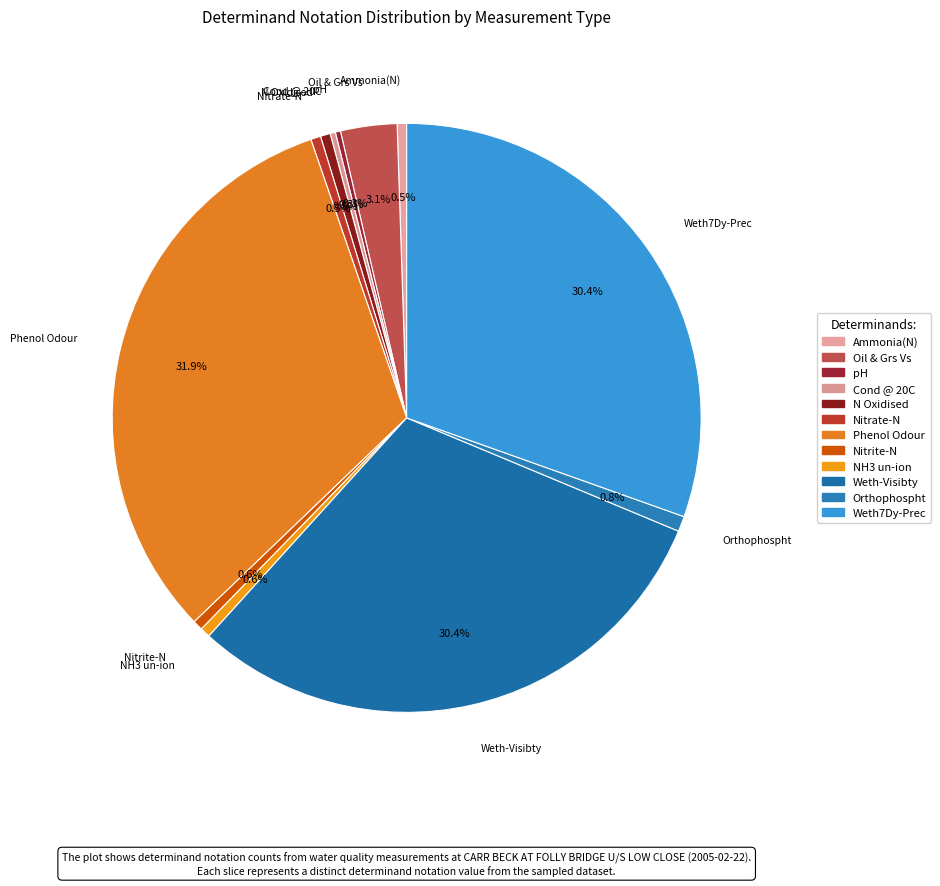

Is it true that N Oxidised is 11% of the pie?

False